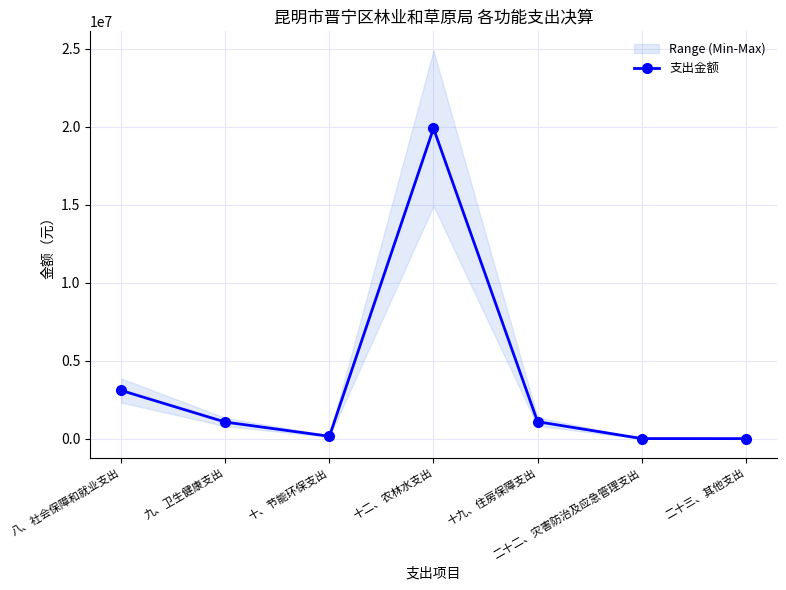

Is it true that the value at 十二、农林水支出 is 19904113.6?

True